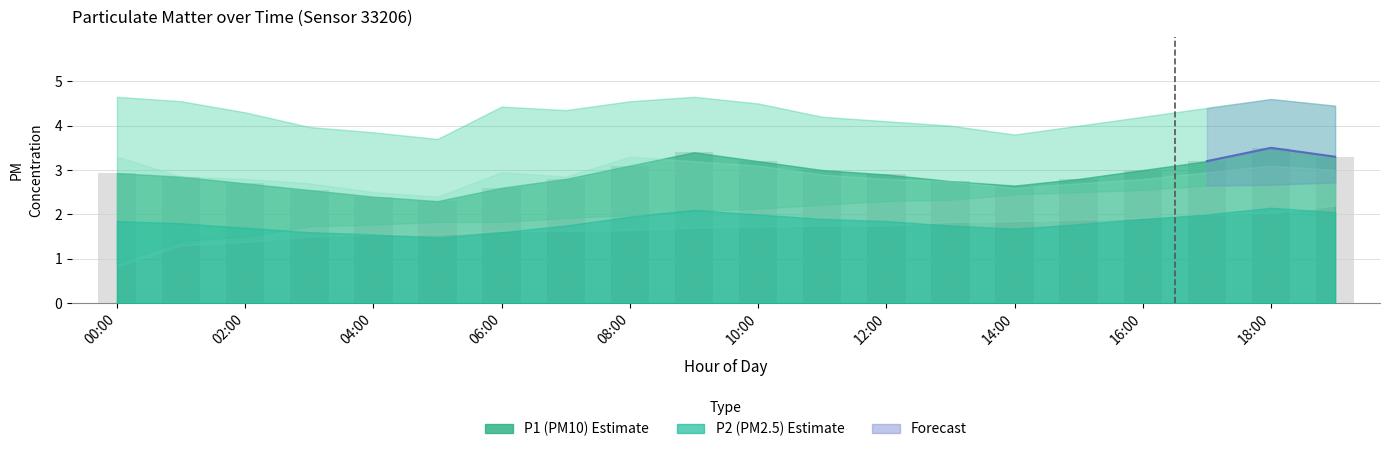

What is the sum of the P1_upper values at 07:00 and 13:00?

8.3